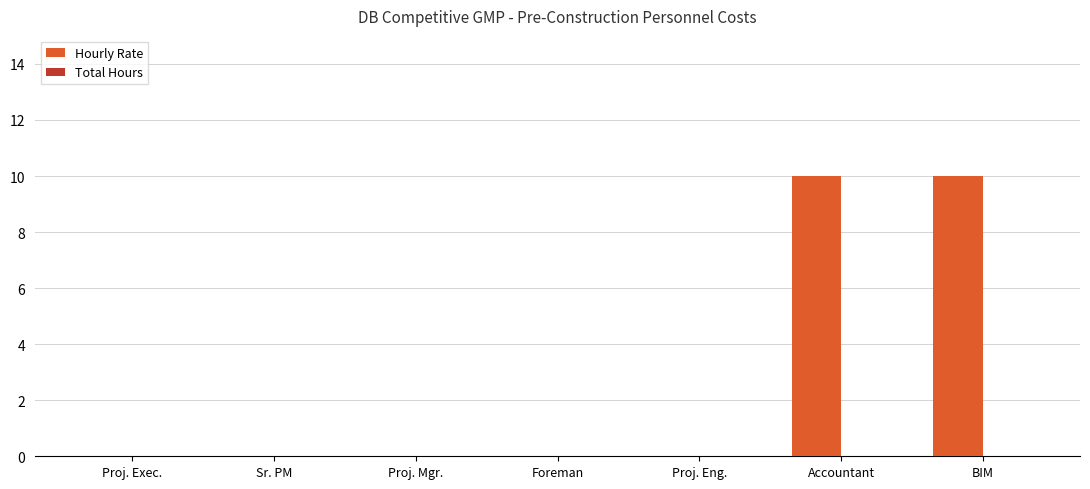

What is the change in value from Sr. PM to Accountant?

+10